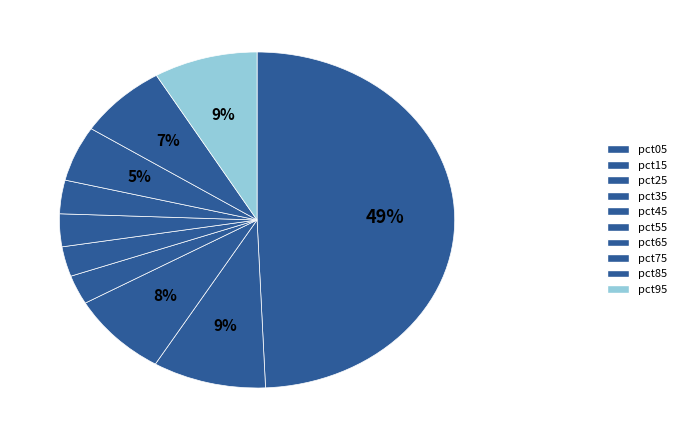

To the nearest percent, what is the combined percentage of pct45 and pct65?

6%